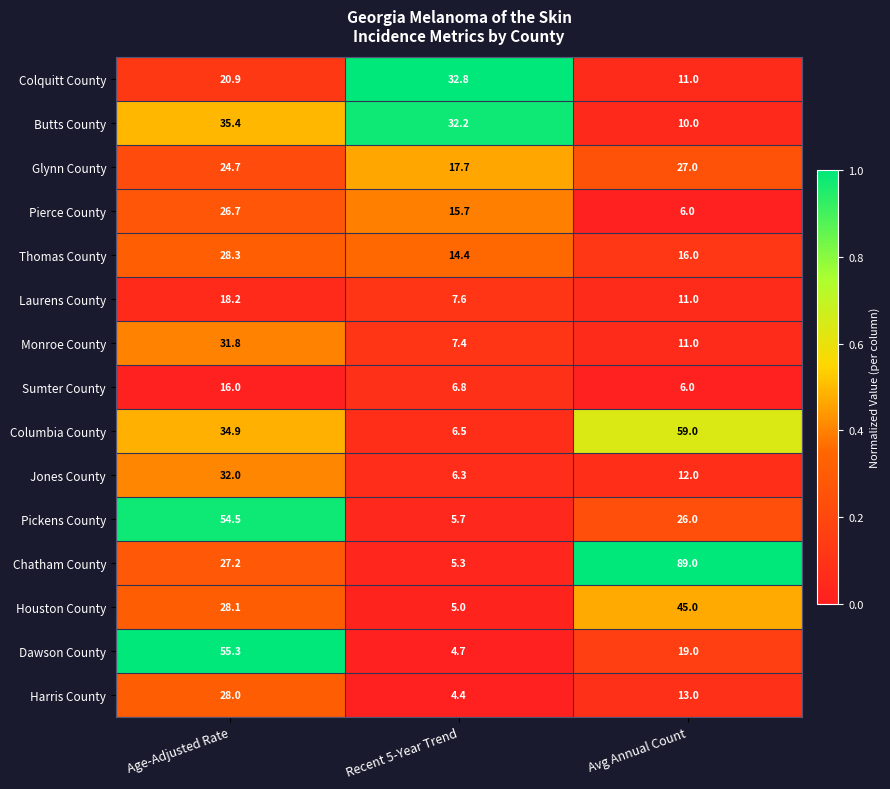

Which series has the largest range (max minus min)?

Chatham County